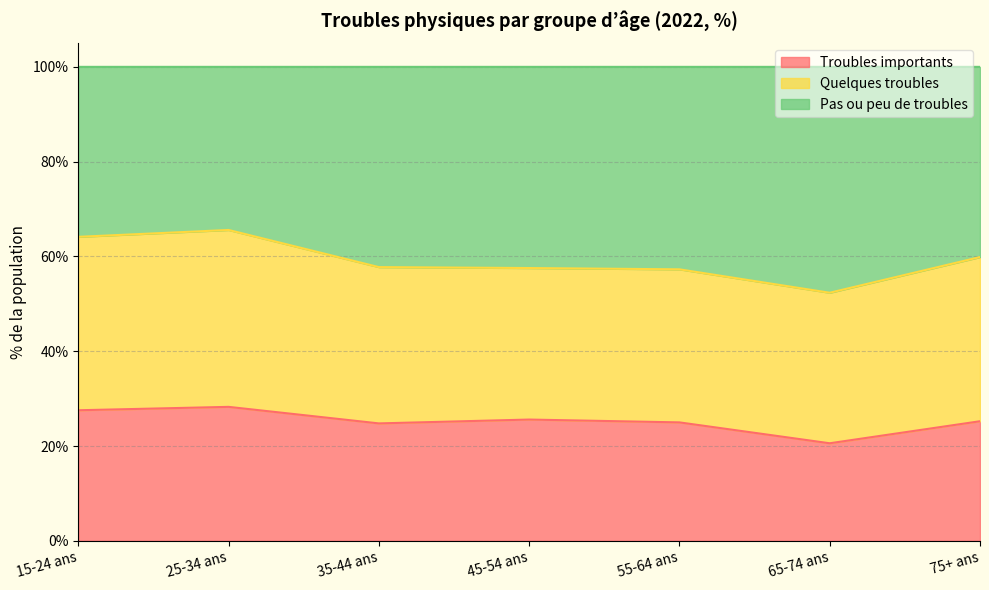

What is the minimum value for Troubles importants?

20.6